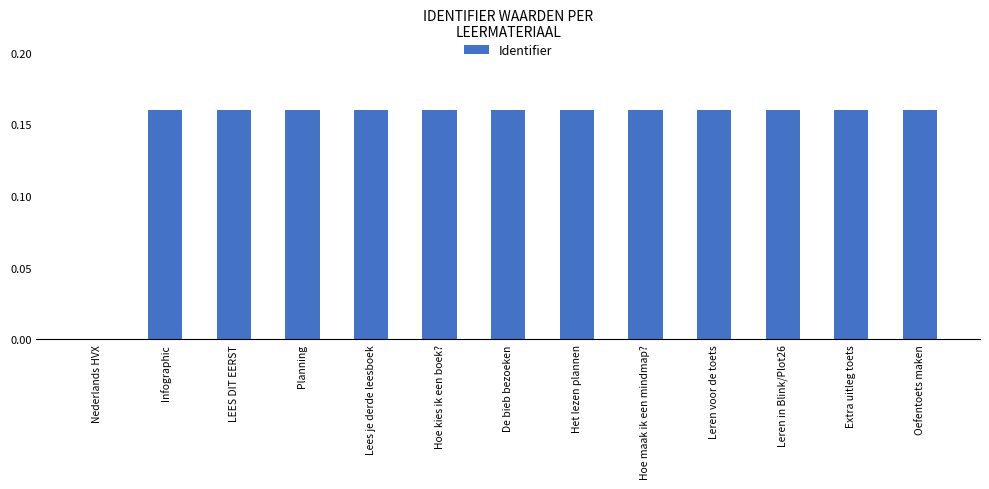

How many categories are shown in the chart?

13